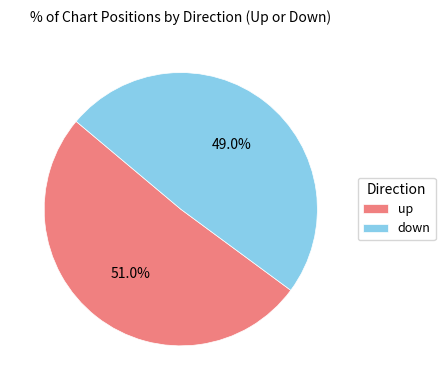

Is up the majority of the pie?

Yes